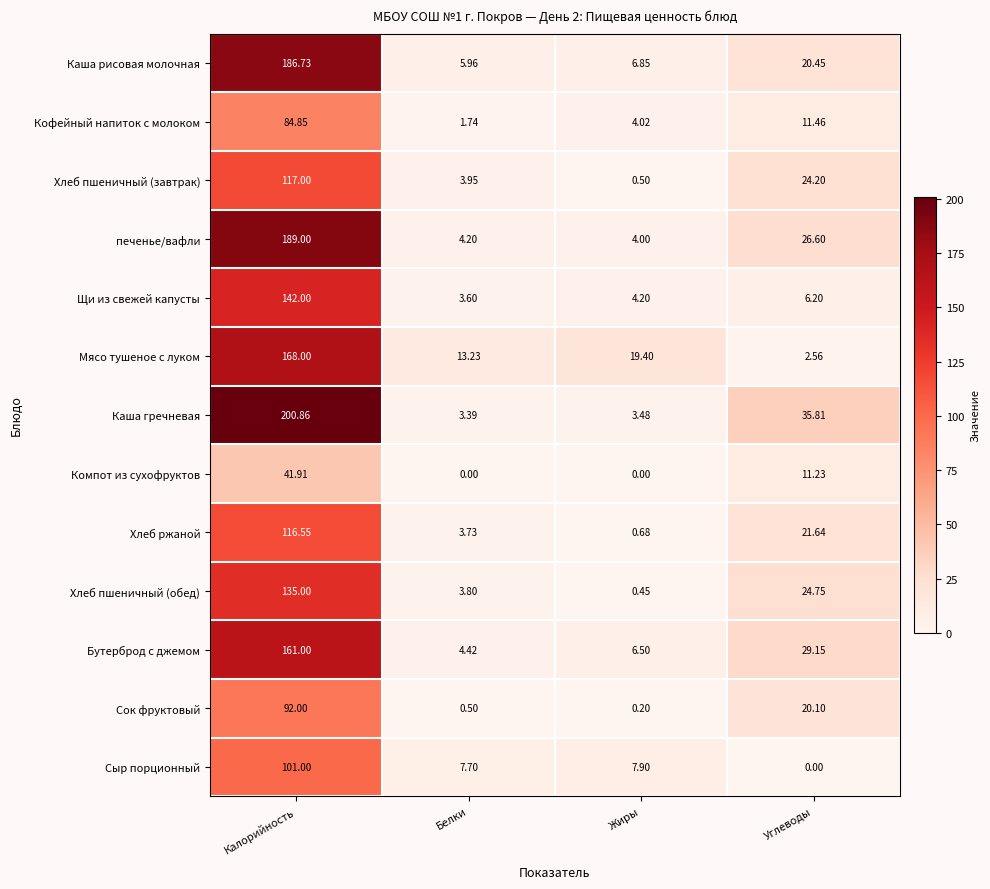

At which label does Щи из свежей капусты reach its peak?

Калорийность